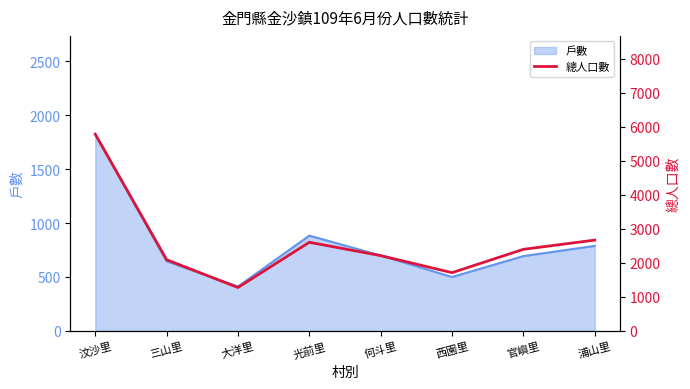

Reading left to right, what are all the values shown in this chart?

5777	2089	1272	2601	2209	1708	2394	2665